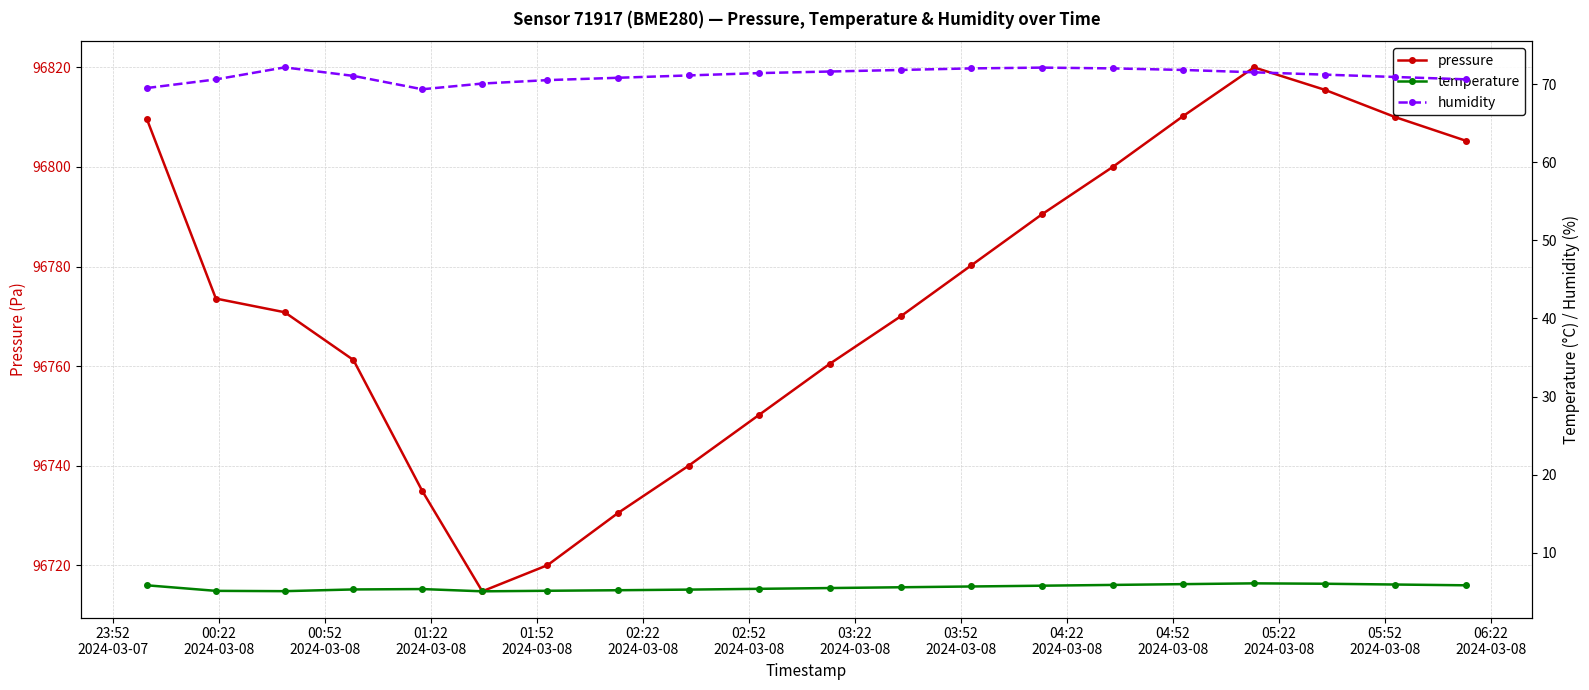

Which series has the widest spread of values?

pressure